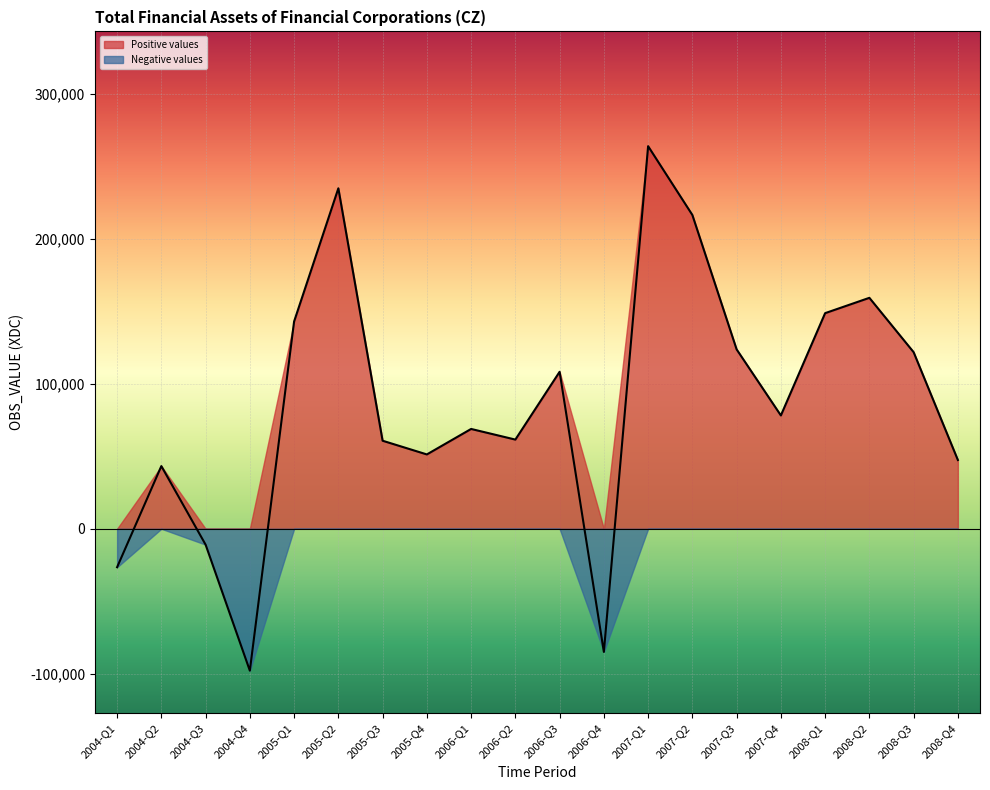

Is it true that the value at 2006-Q2 is 91758?

False